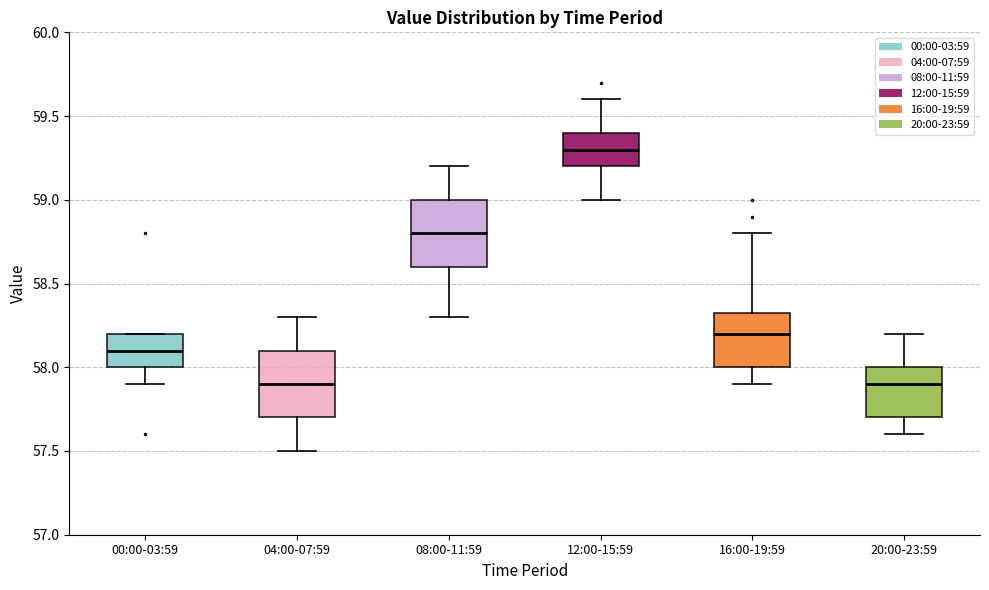

Which box has the highest median line?

12:00-15:59